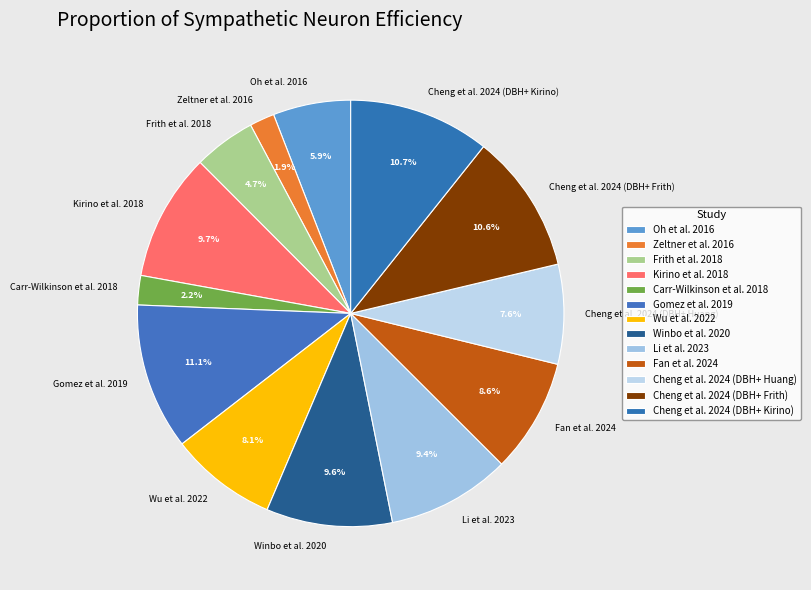

What percentage is NOT represented by Winbo et al. 2020?

90.4%